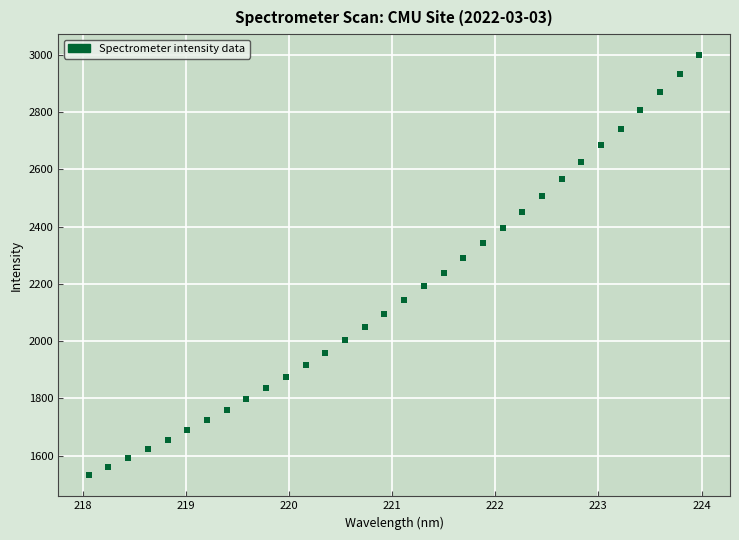

What is the range of X values (max minus min)?

5.9